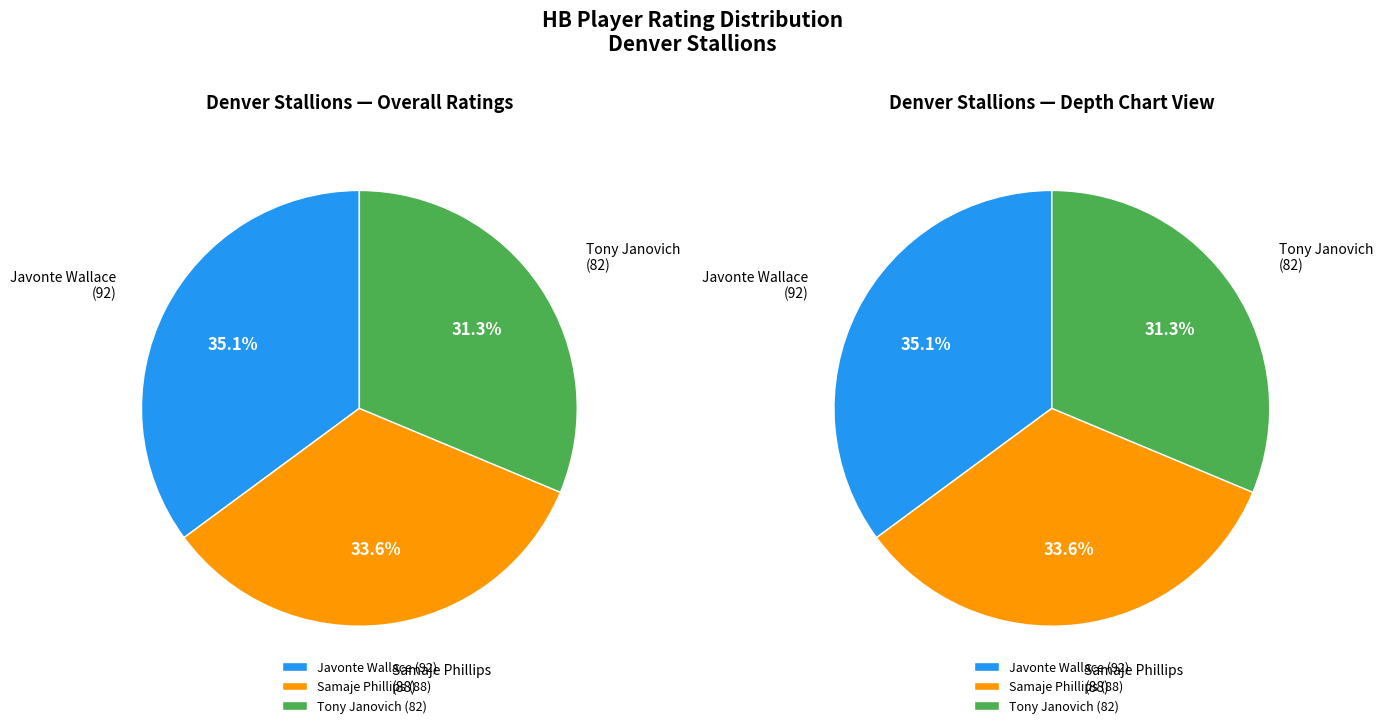

Which has a higher value, Tony Janovich or Javonte Wallace?

Javonte Wallace